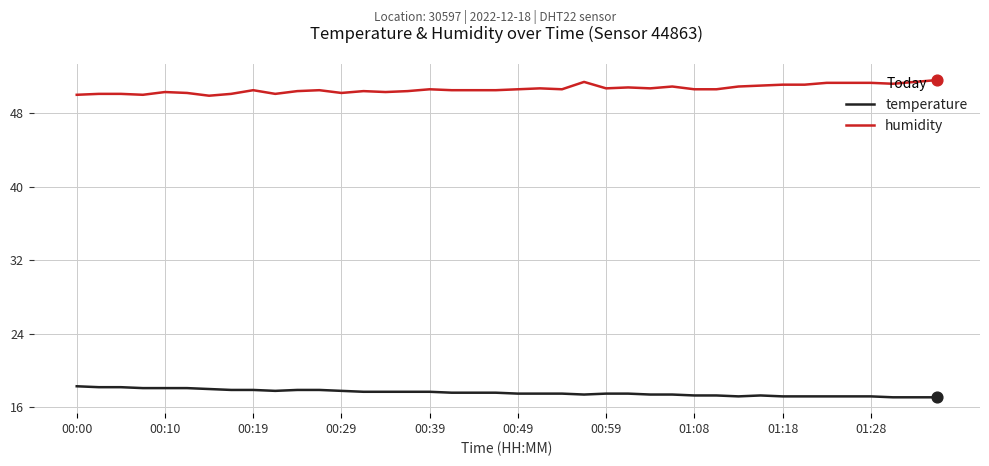

True or false: temperature and humidity cross at least once.

False